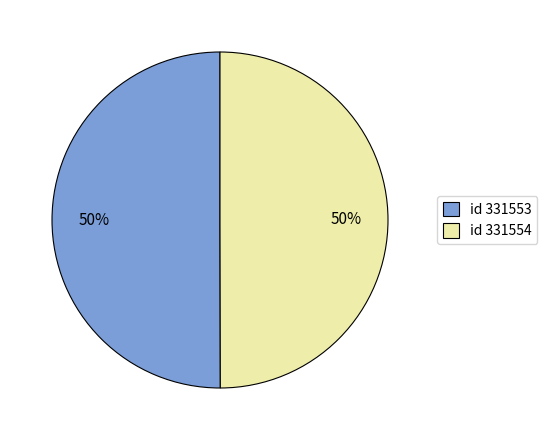

To the nearest percent, what is the average slice percentage?

50%